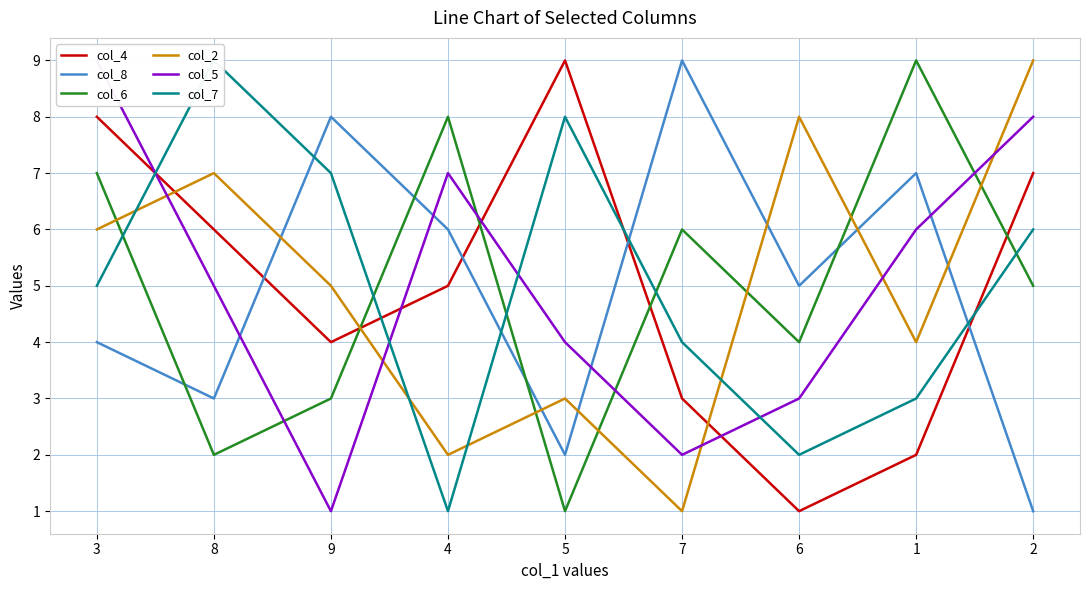

Where is the first local minimum for col_8?

8